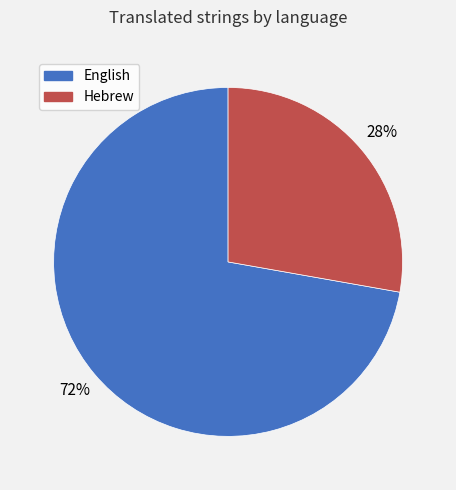

What is the majority slice?

English